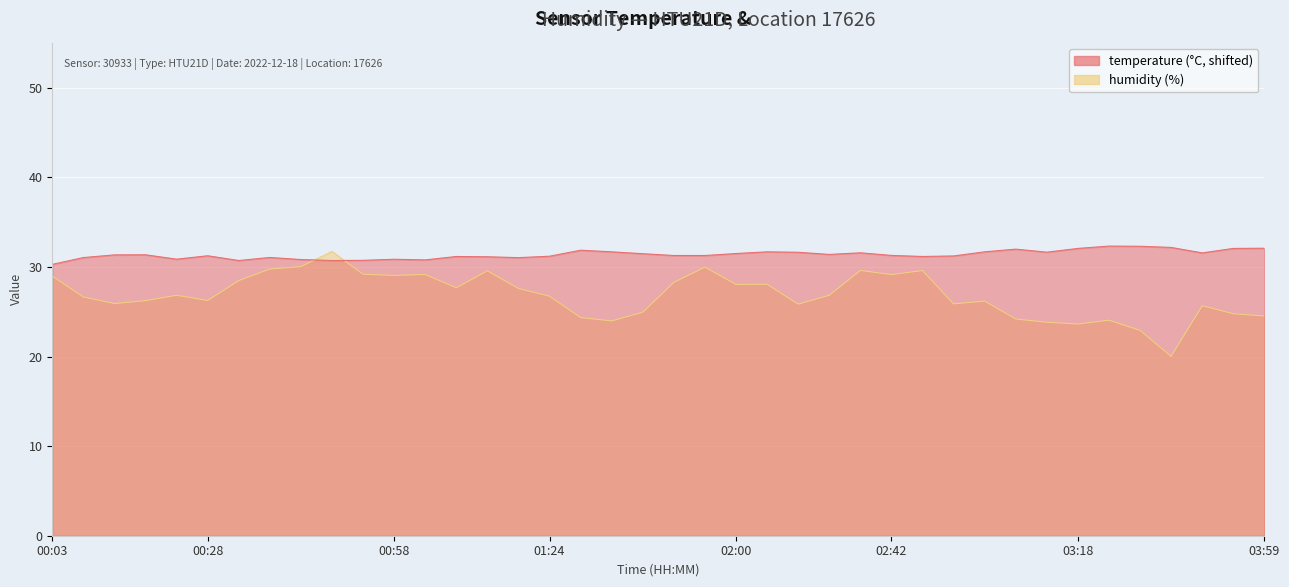

Where is the first local minimum for humidity?

00:13